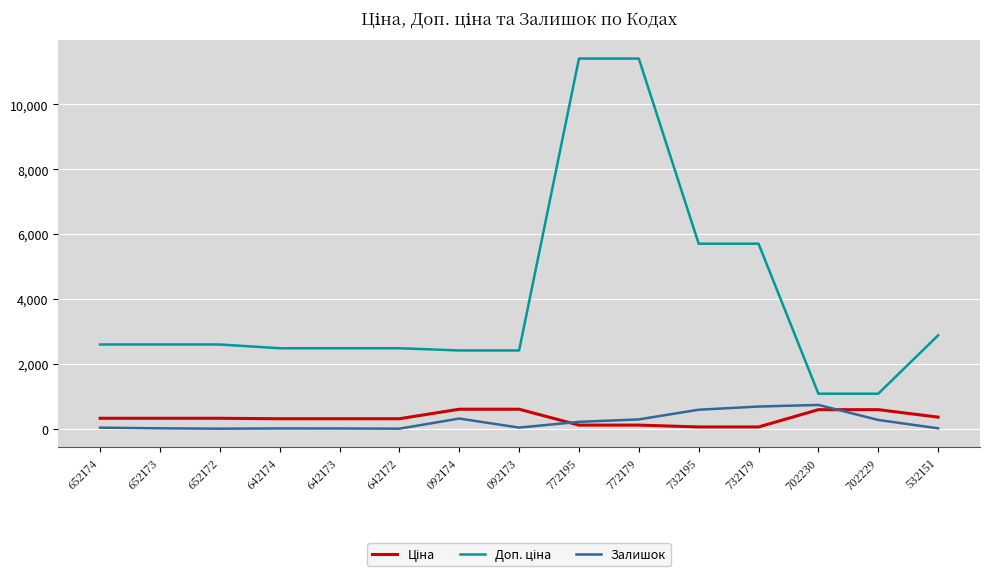

At how many categories does at least one series exceed 10399?

2